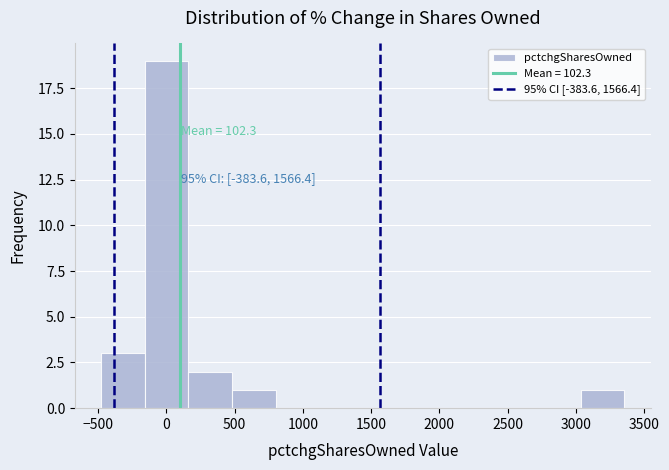

Which range on the x-axis has the tallest bar?

-150 to 150